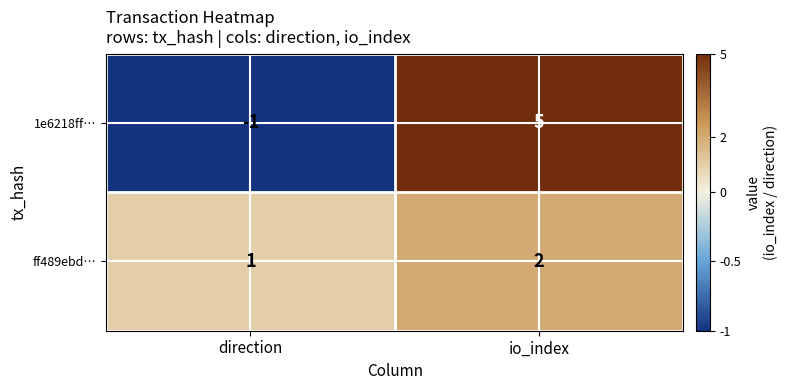

What is the sum of all ff489ebd… values?

3